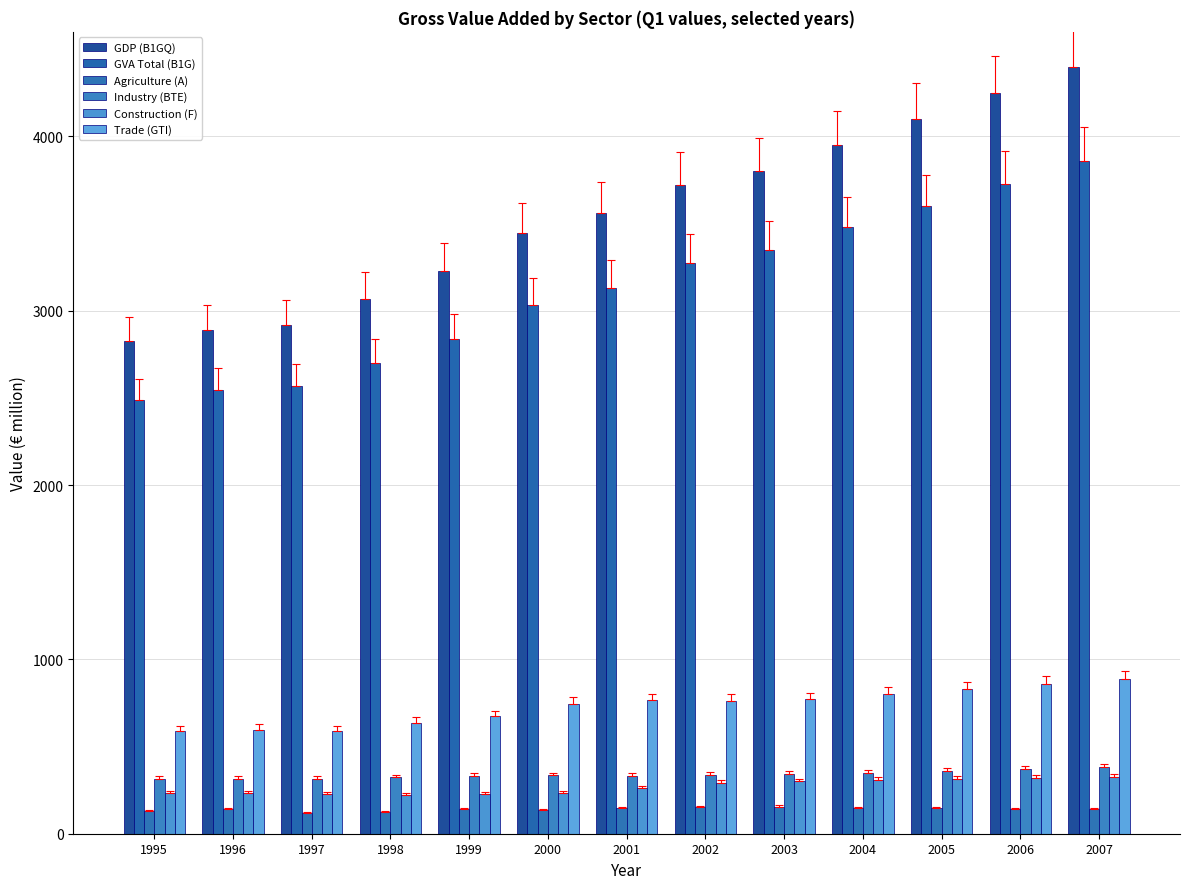

What are all the series names shown in the legend?

GDP (B1GQ), GVA Total (B1G), Agriculture (A), Industry (BTE), Construction (F), Trade (GTI)